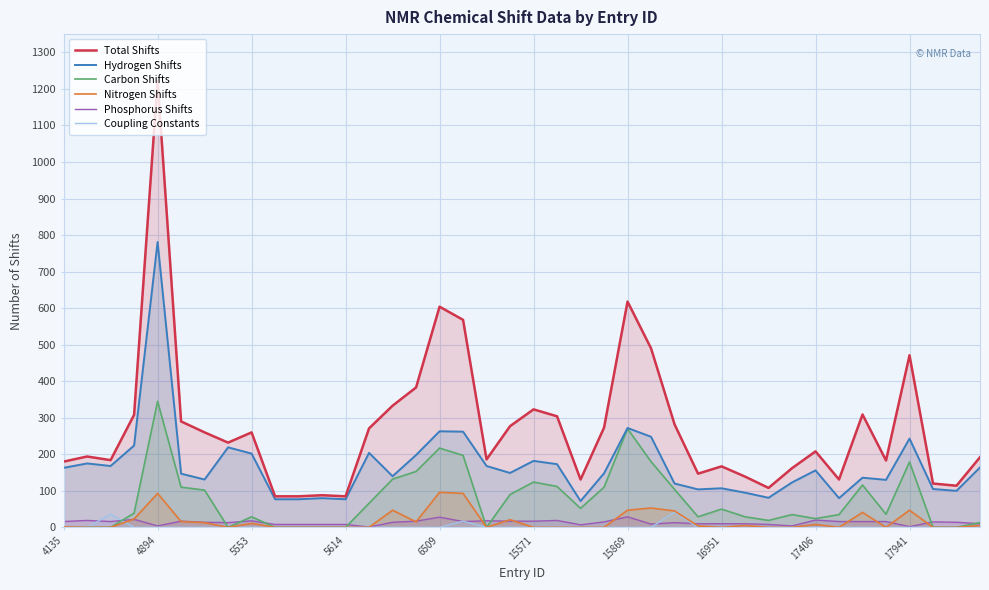

What is the sum of the Hydrogen Shifts values at 21 and 29?

268